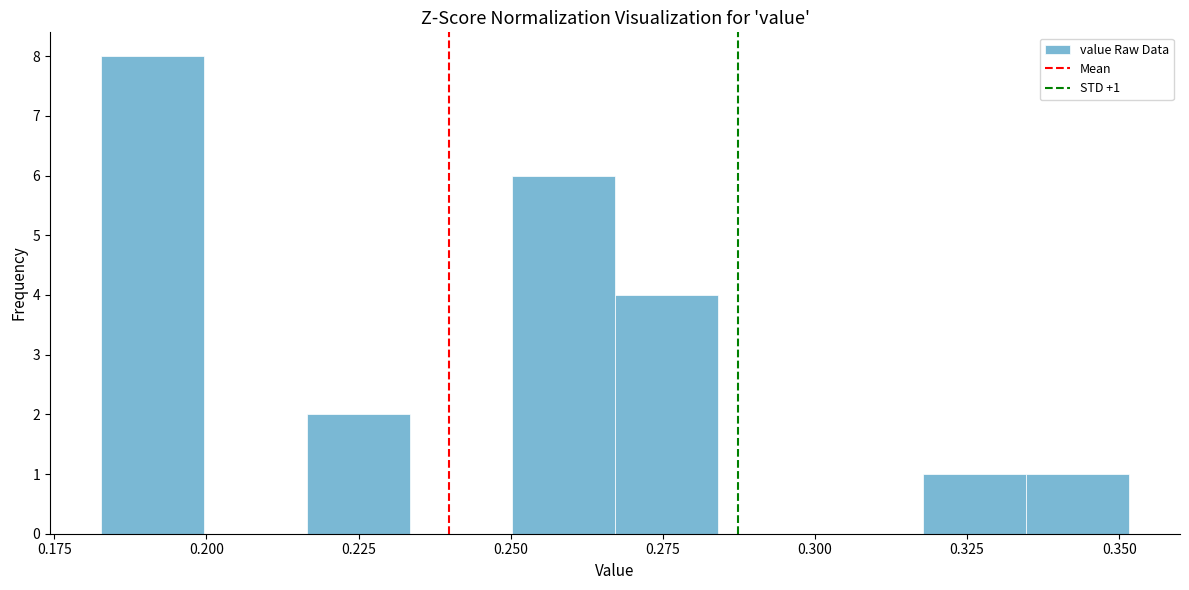

Around what value on the x-axis is the tallest bar? Give the approximate position of its centre, as read against the axis.

0.190